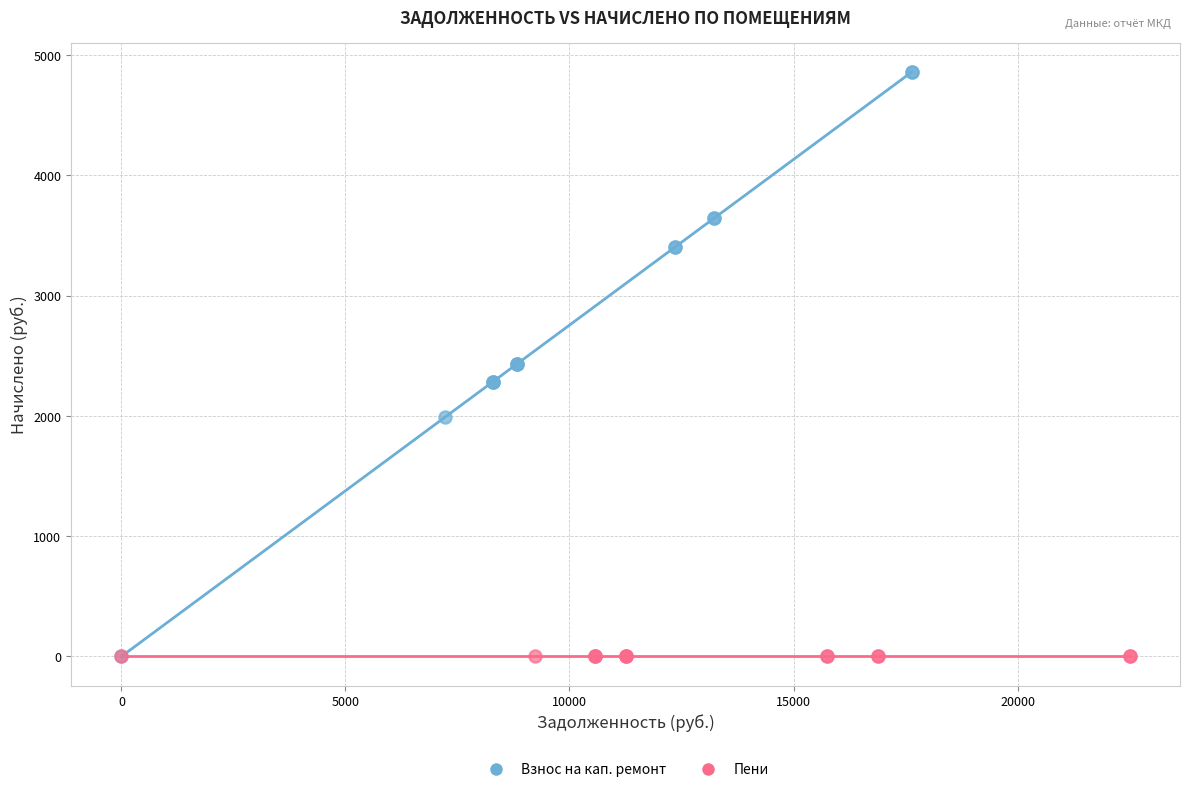

What are all the series names shown in the legend?

Взнос на кап. ремонт, Пени